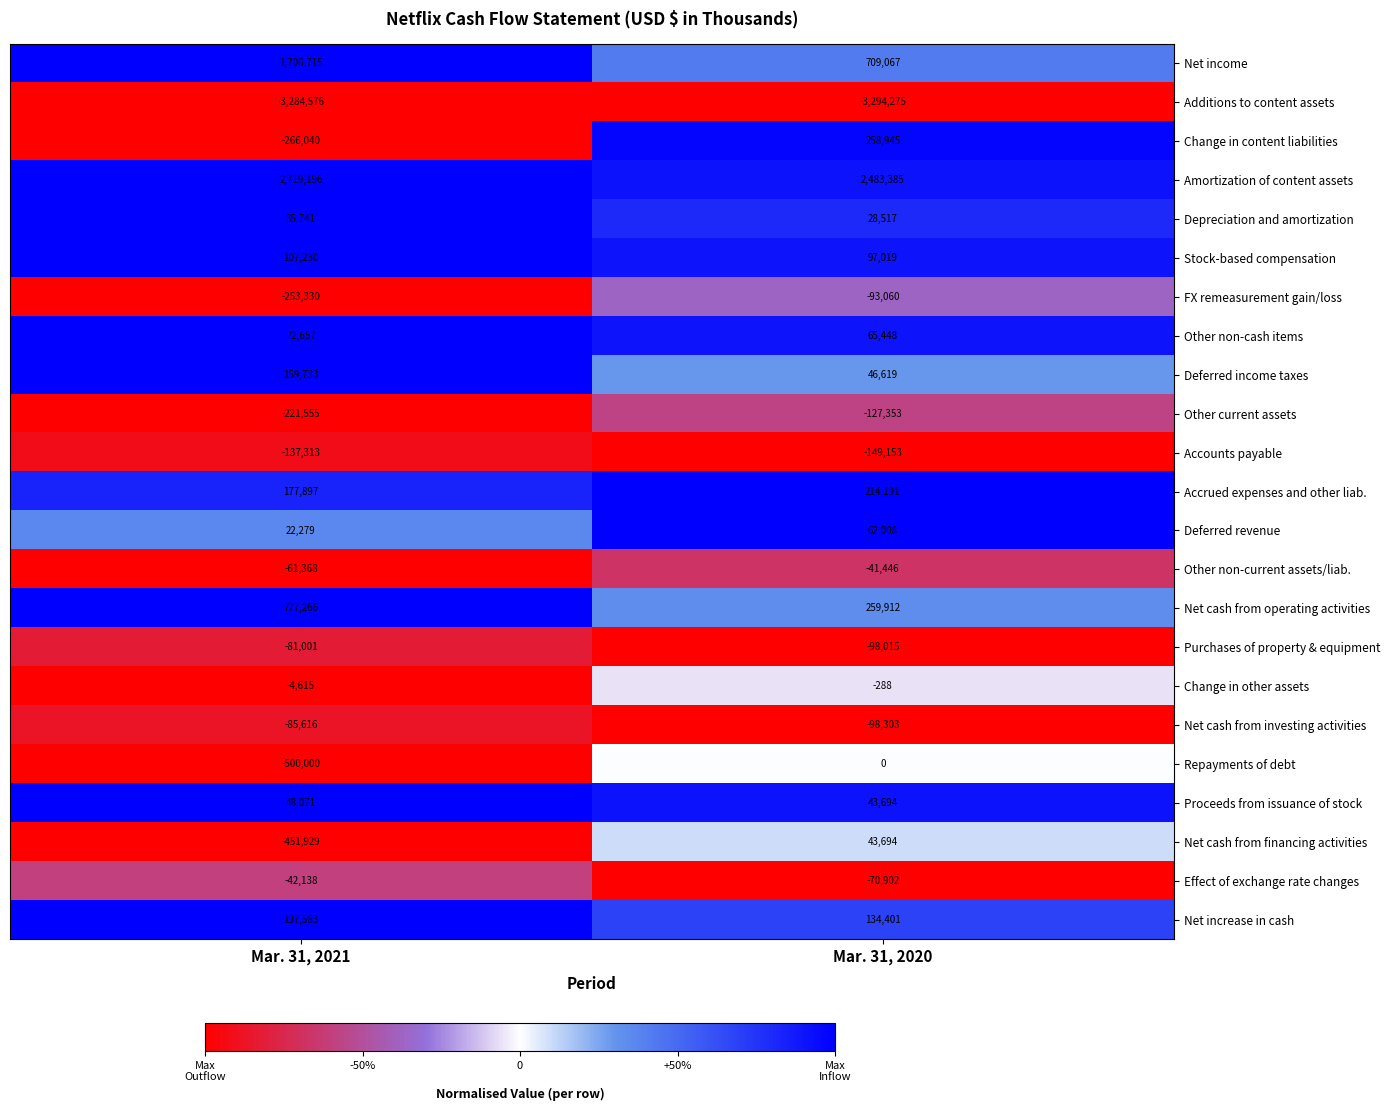

How many categories are shown in the chart?

2